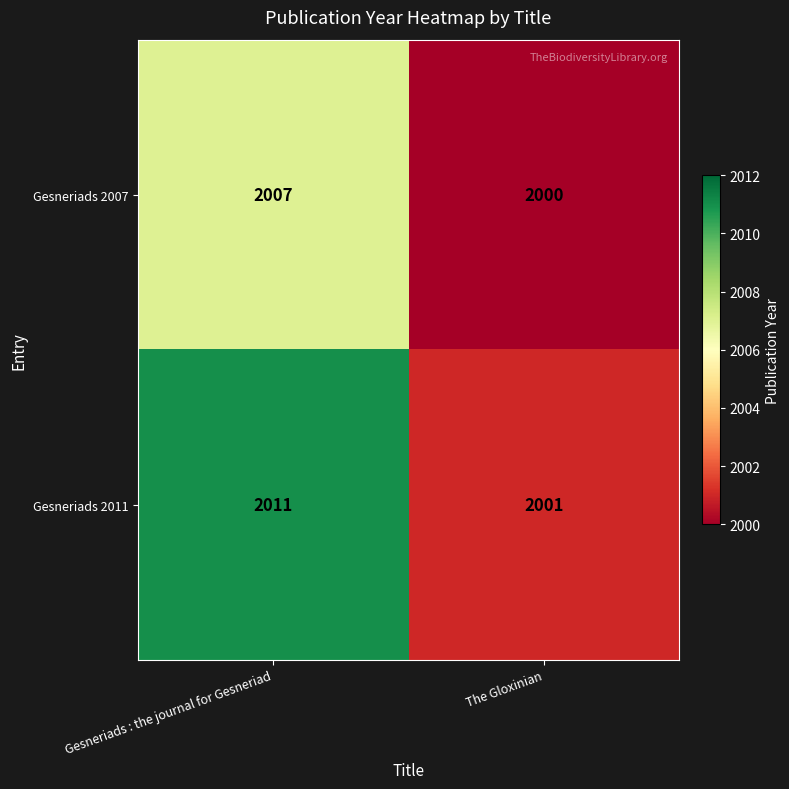

The Gesneriads 2007 series shows 2007 at Gesneriads : the journal for Gesneriad. True or false?

True